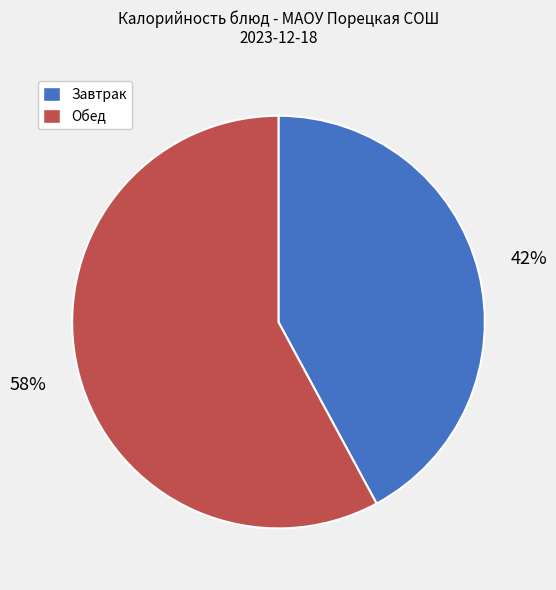

Is there any slice that represents more than half of the pie?

Yes